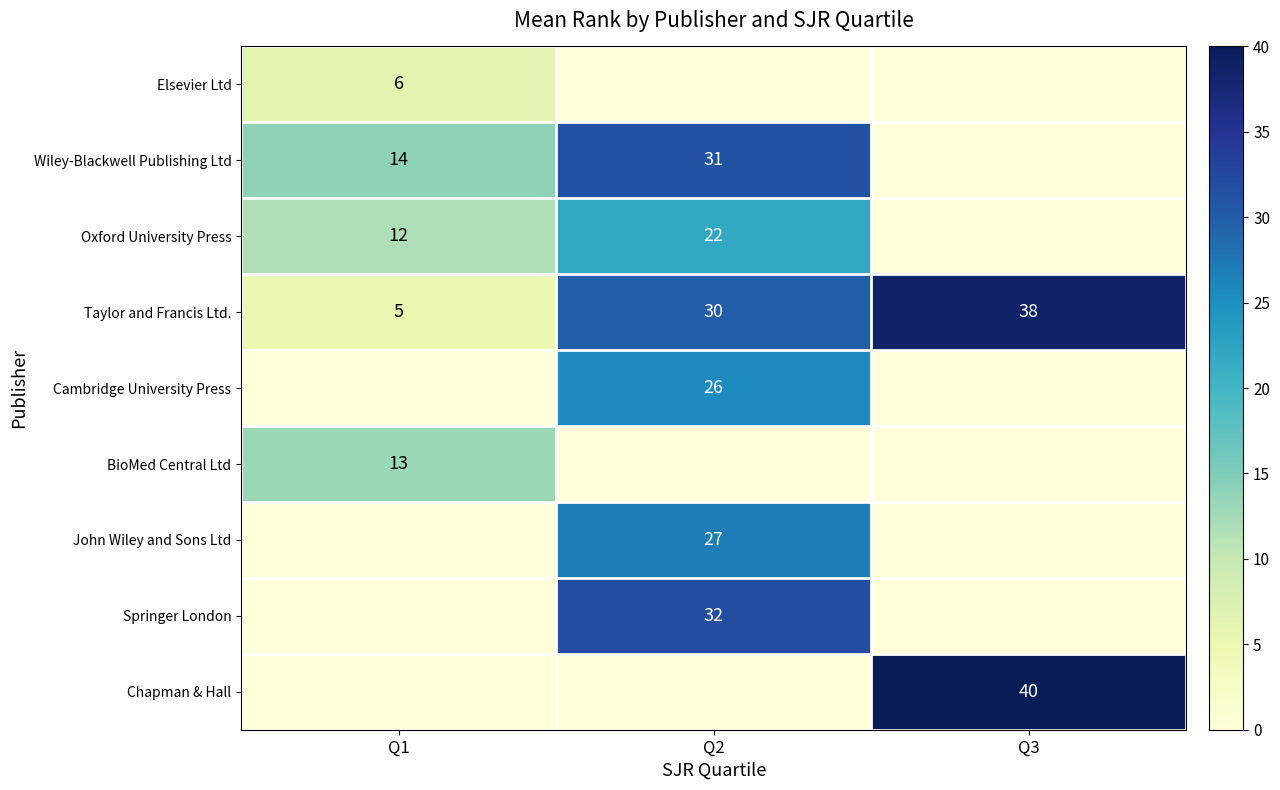

The value of Springer London at Q2 is 54. True or false?

False